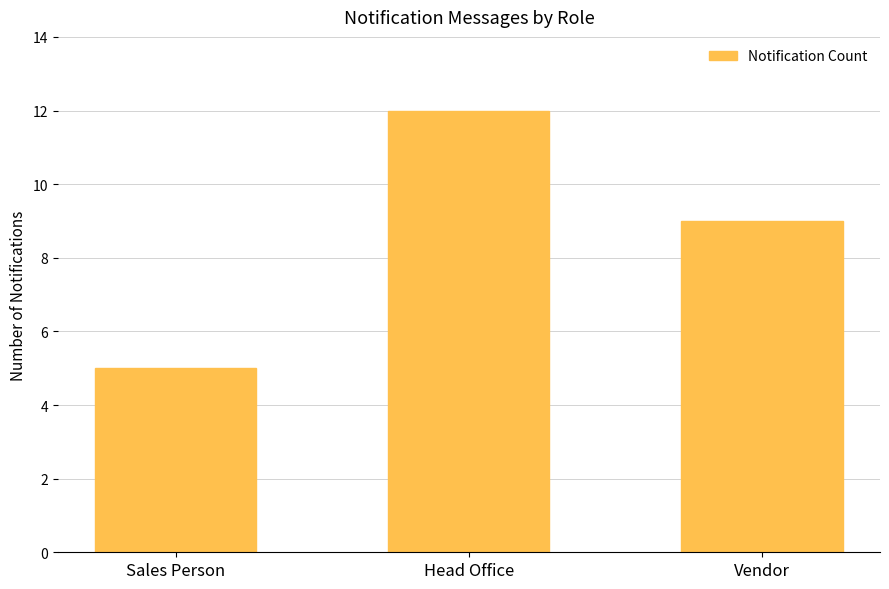

True or false: the data shows 5 at Vendor.

False